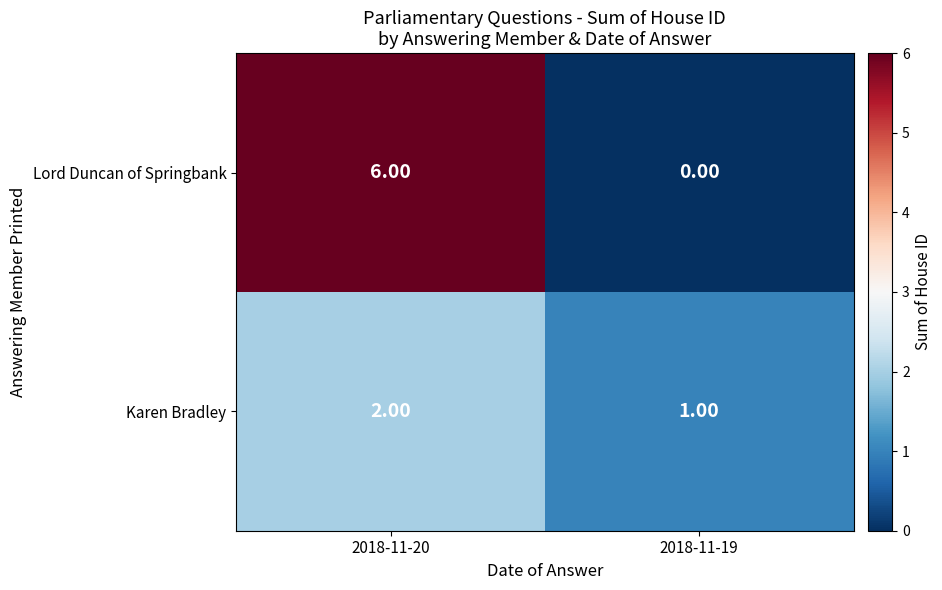

What is the sum of all Lord Duncan of Springbank values?

6